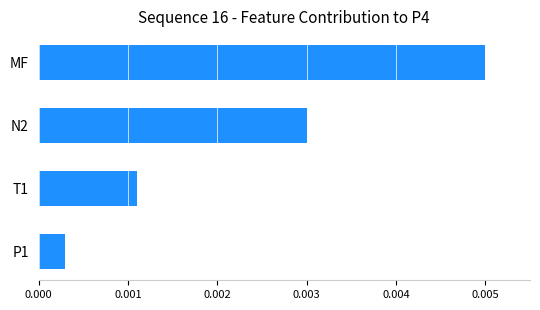

Where is the data nearest to the value 0?

P1